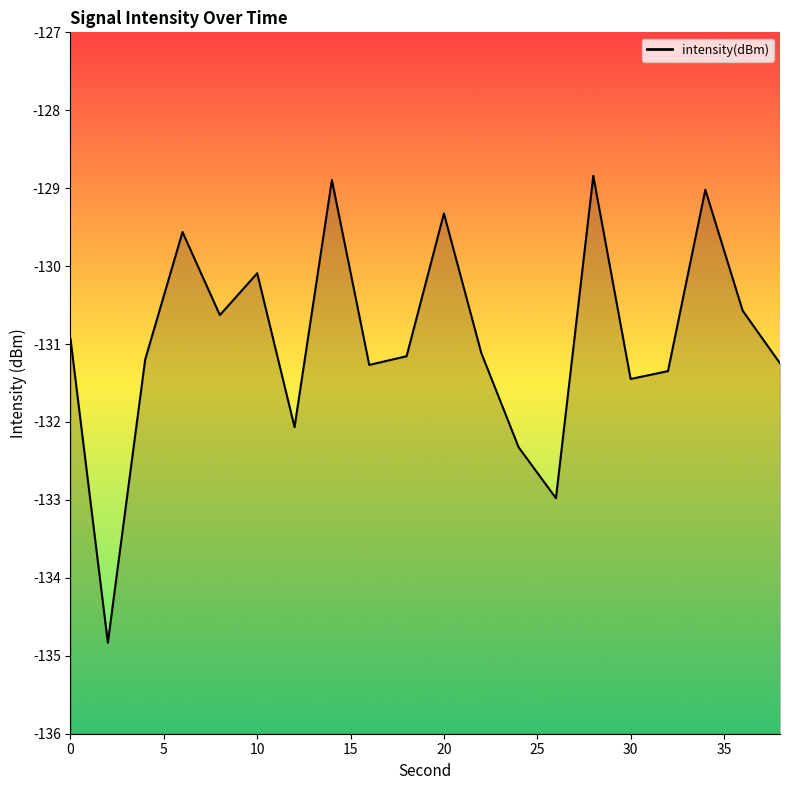

At which category does the data reach its first local valley?

2